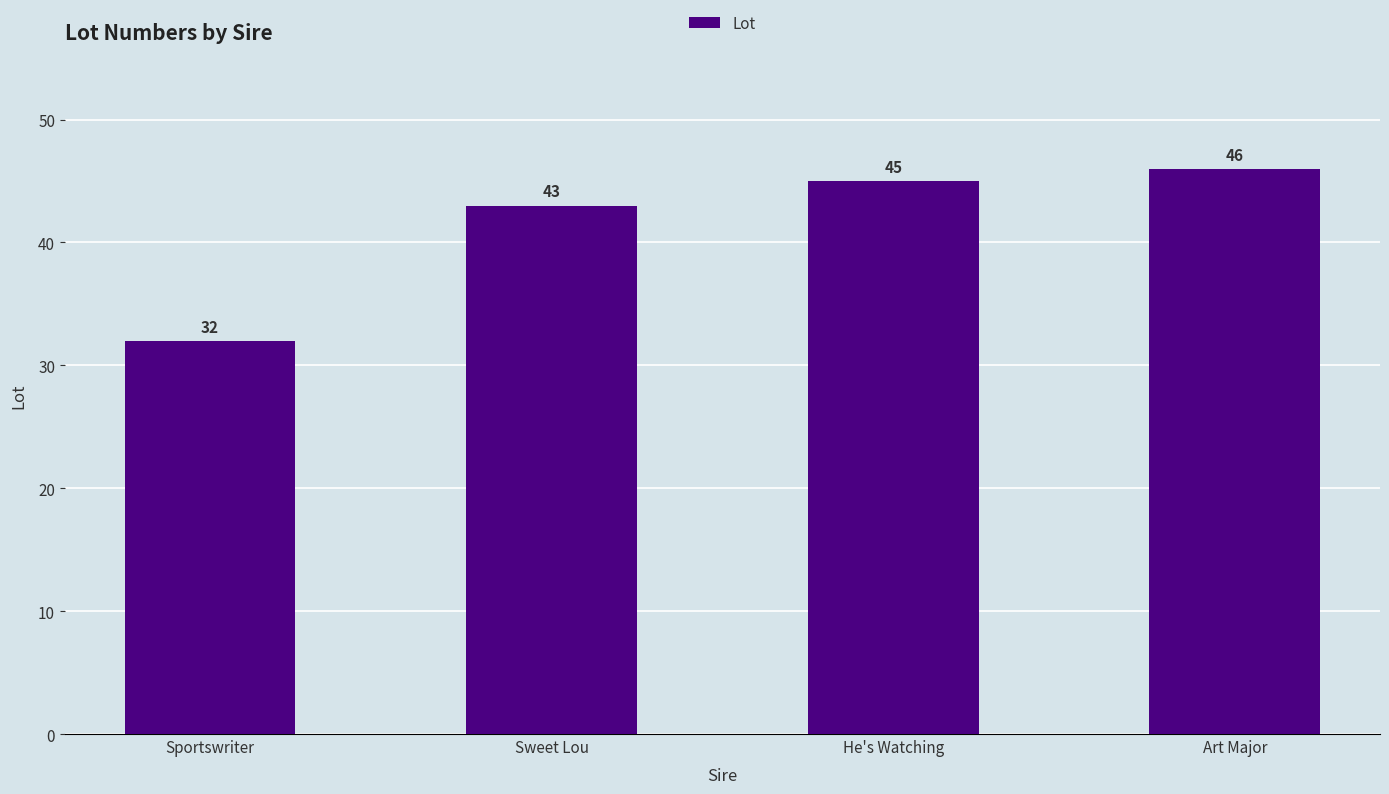

How many bars are there in total?

4